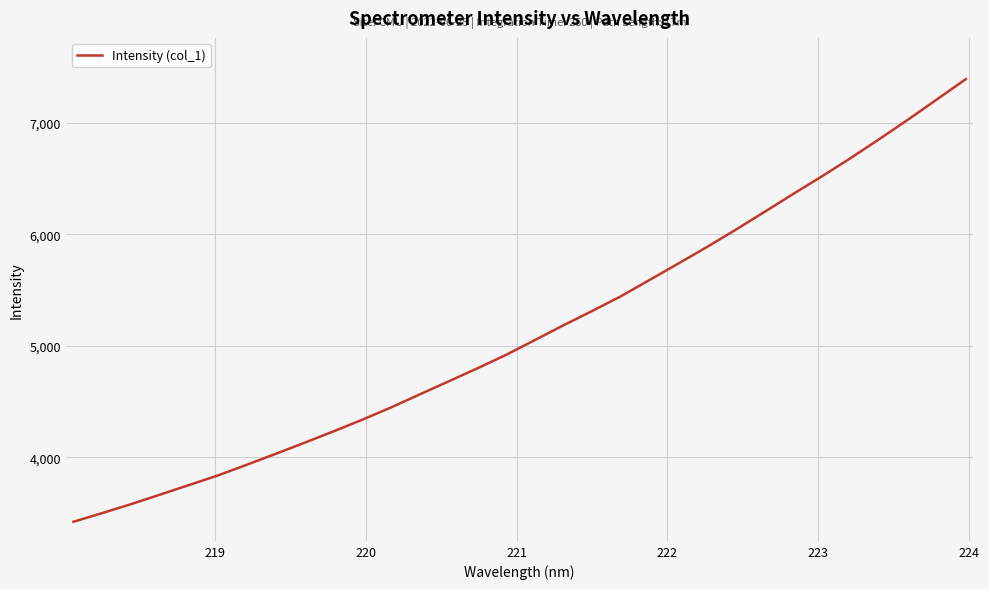

What is the greatest value displayed?

7393.6